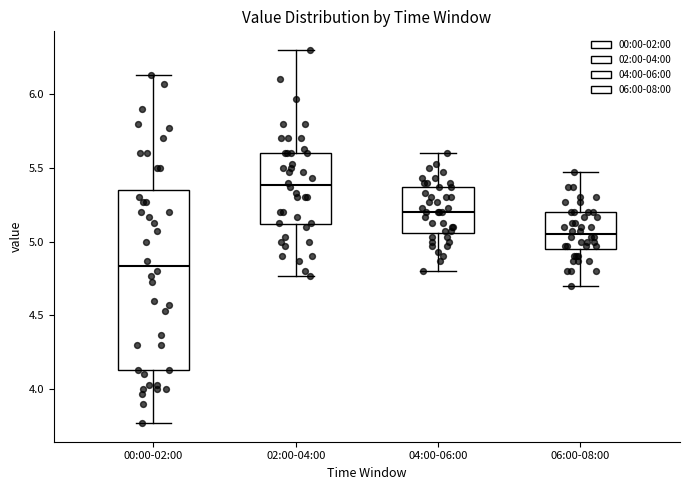

Reading left to right, transcribe this box plot: for each box, give where its median line is, the range the box spans, and where its two whiskers end, as read against the y-axis. The values are not printed on the chart, so give them approximately, as read against the axis.

00:00-02:00: median 4.85, box 4.15 to 5.35, whiskers 3.75 to 6.15
02:00-04:00: median 5.40, box 5.10 to 5.60, whiskers 4.75 to 6.30
04:00-06:00: median 5.20, box 5.05 to 5.35, whiskers 4.80 to 5.60
06:00-08:00: median 5.05, box 4.95 to 5.20, whiskers 4.70 to 5.45